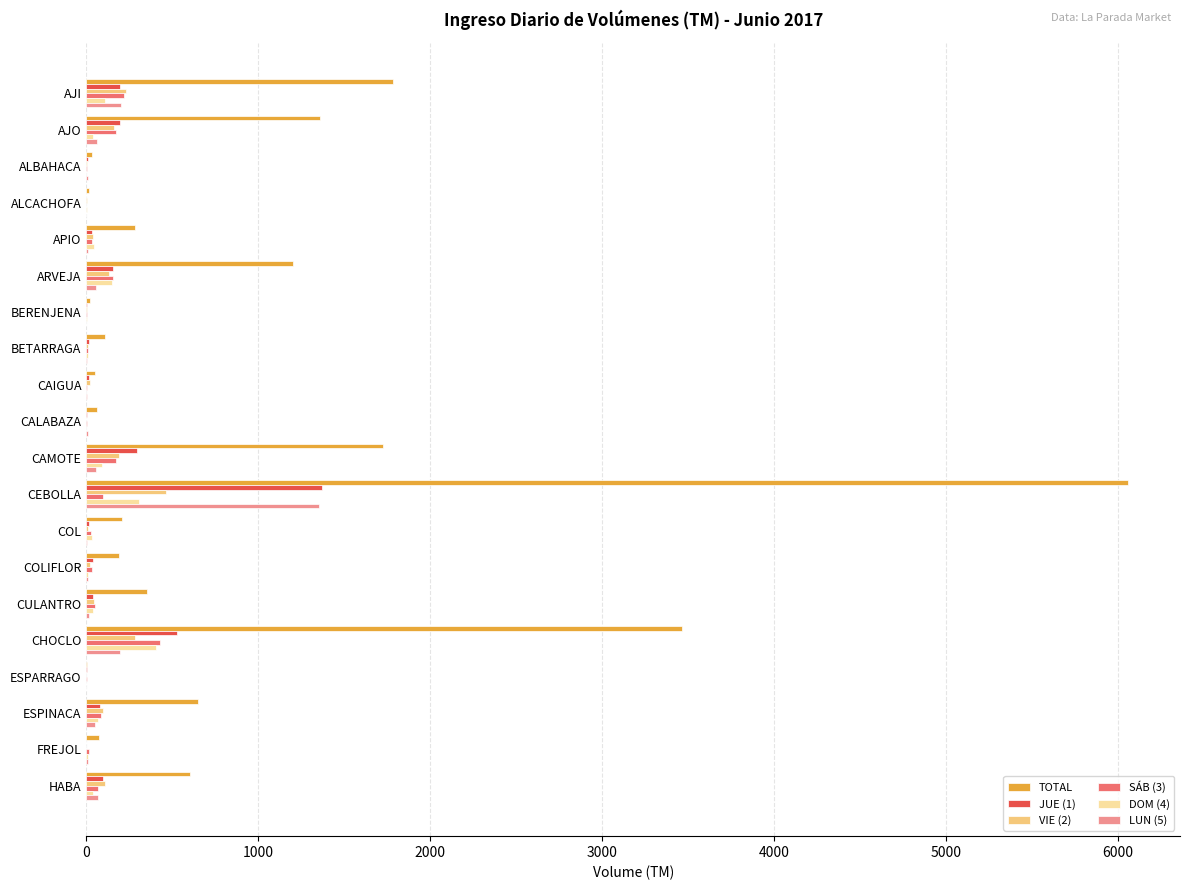

How many series are shown in this chart?

6